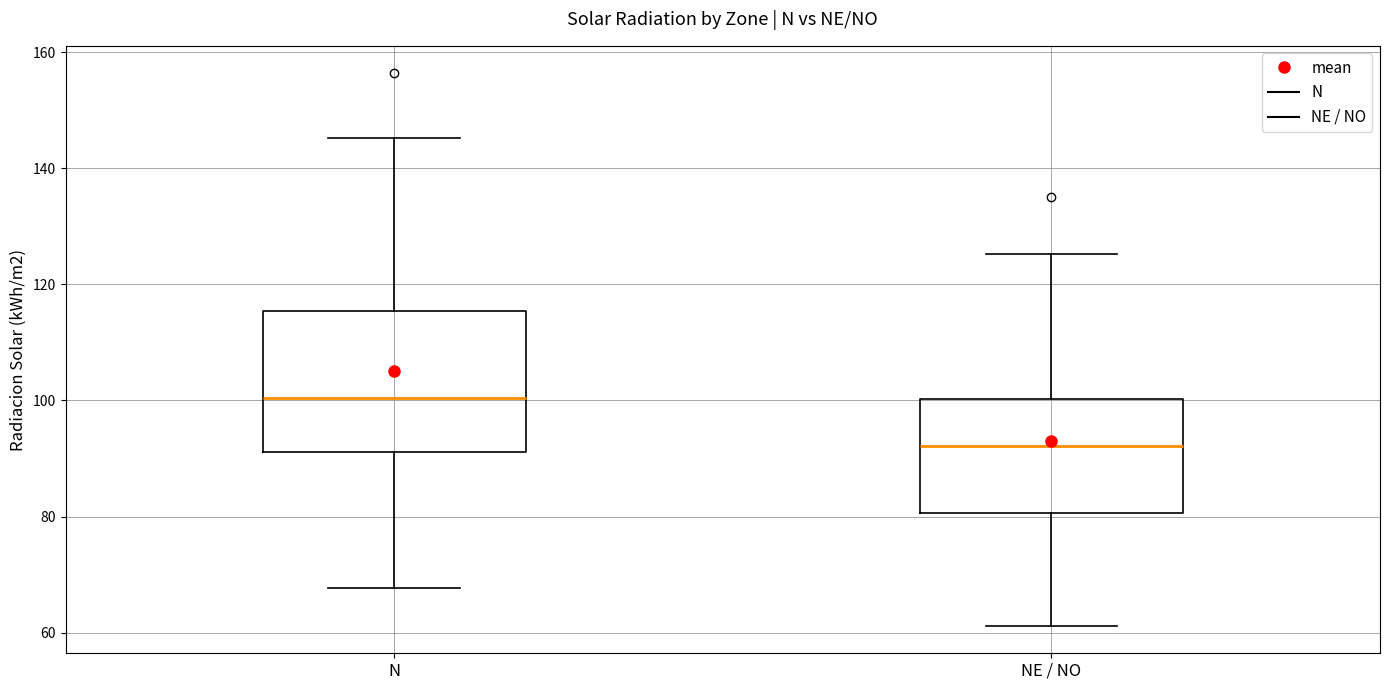

Reading left to right, read every box against the y-axis: the position of its median line, the range the box covers, and the ends of its whiskers. The values are not printed on the chart, so give them approximately, as read against the axis.

N: median 100, box 92 to 116, whiskers 68 to 146
NE / NO: median 92, box 80 to 100, whiskers 62 to 126